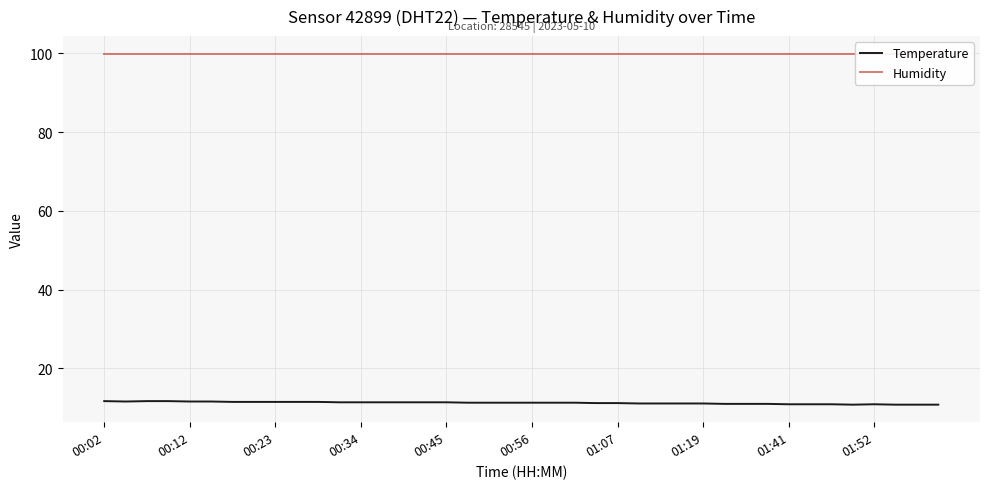

At which label does Temperature reach its peak?

00:02